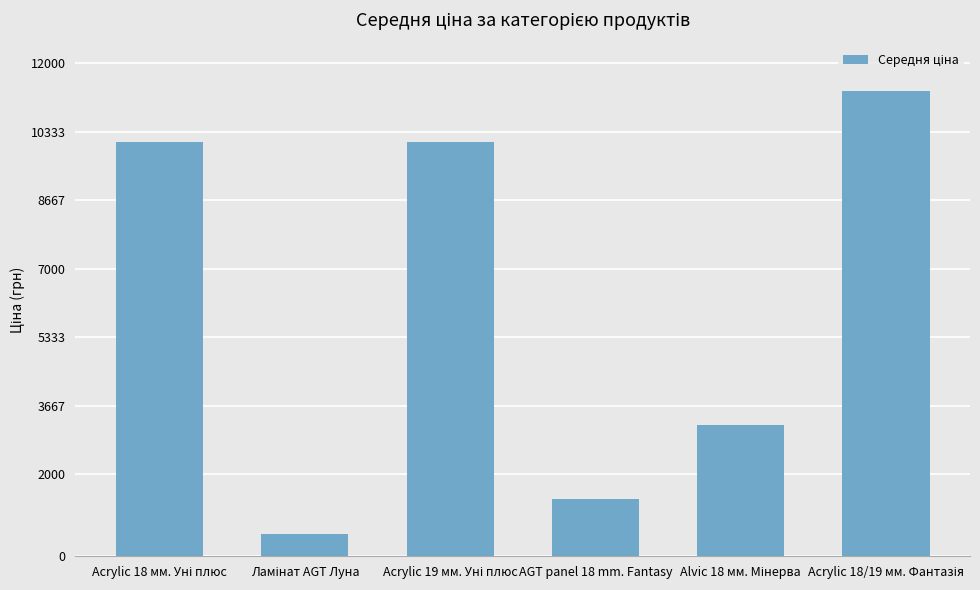

How many values exceed 10085?

3